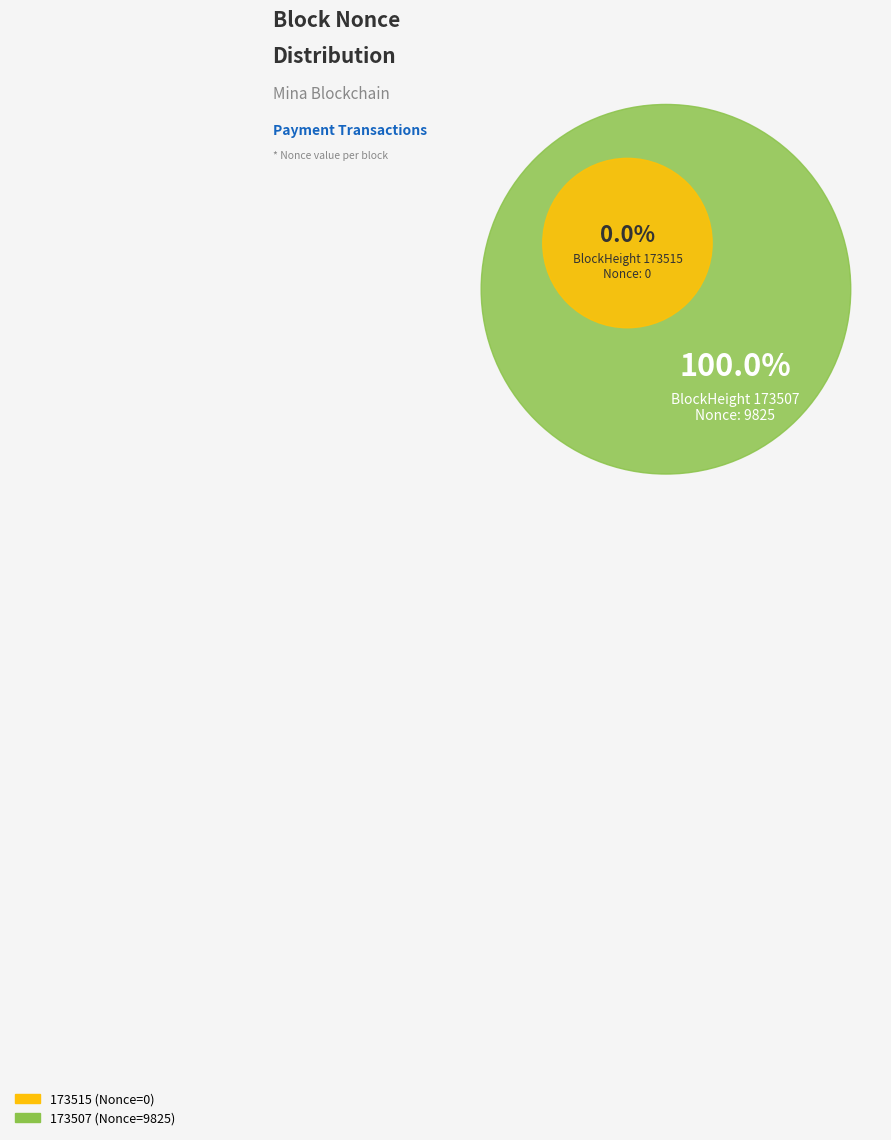

What is the change in value from 173515 to 173507?

+9825